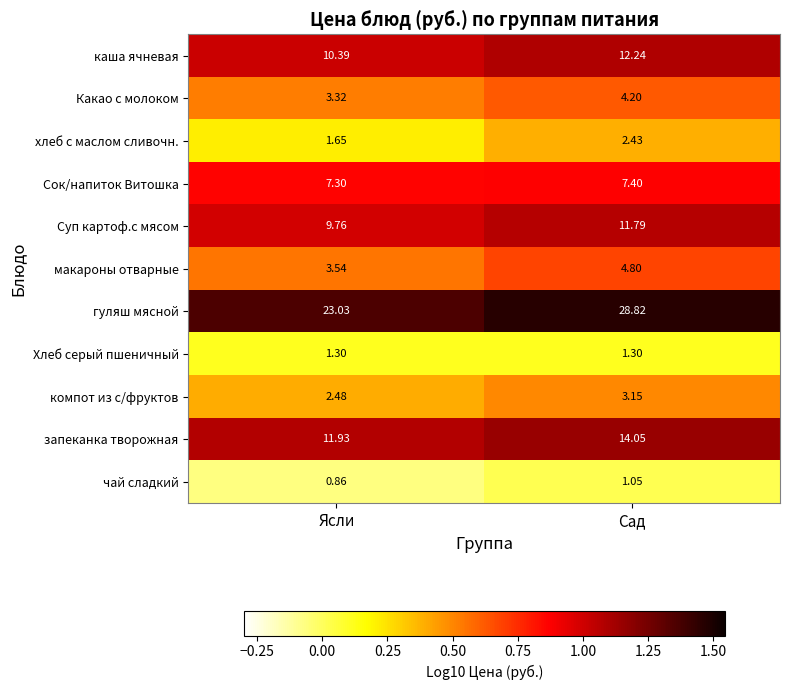

At how many categories does at least one series exceed 0?

2